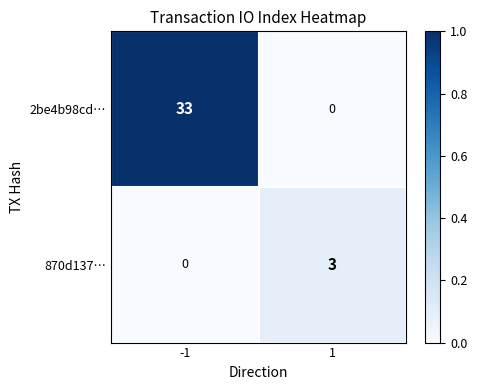

Reading left to right, what are all the values shown in this chart?

2be4b98cd…: -1=33	1=0
870d137…: -1=0	1=3